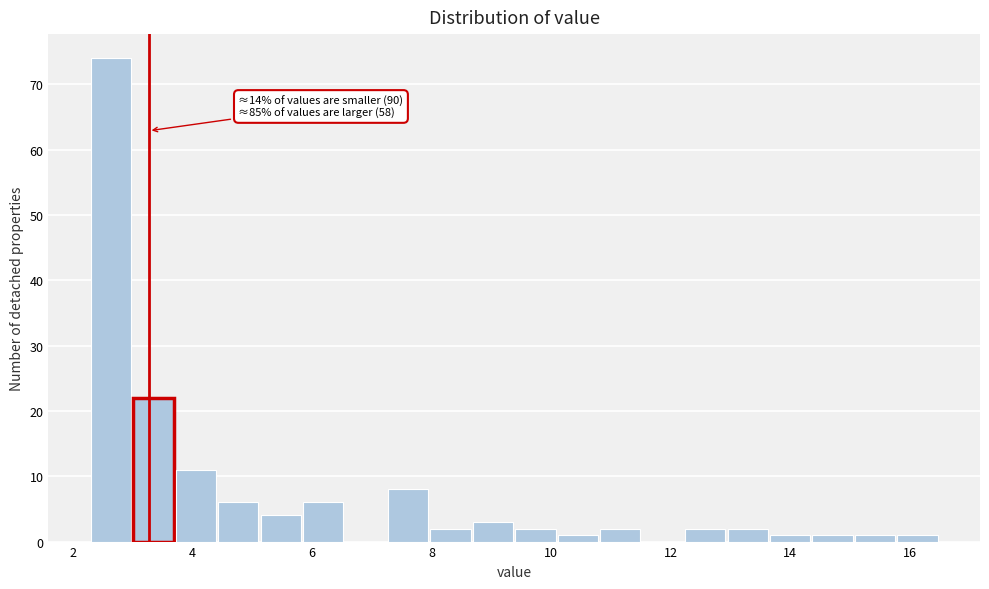

Around what value on the x-axis is the tallest bar? Give the approximate position of its centre, as read against the axis.

2.6